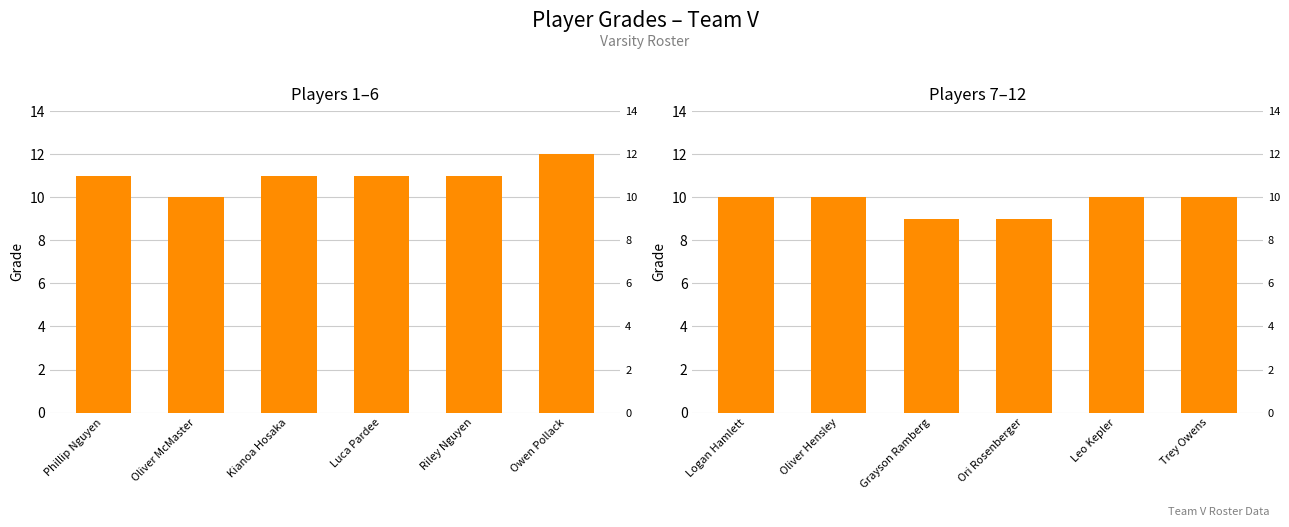

The chart shows a value of 14 at Grayson Ramberg. True or false?

False